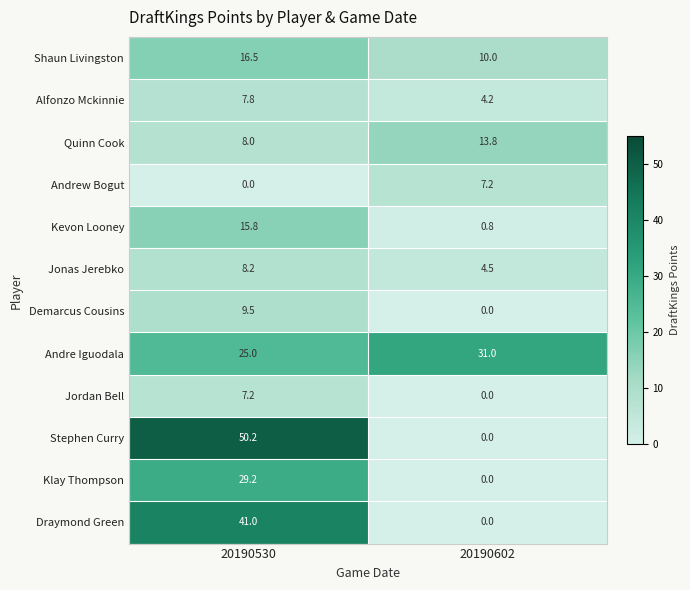

Is it true that Draymond Green equals 41.0 at 20190530?

True